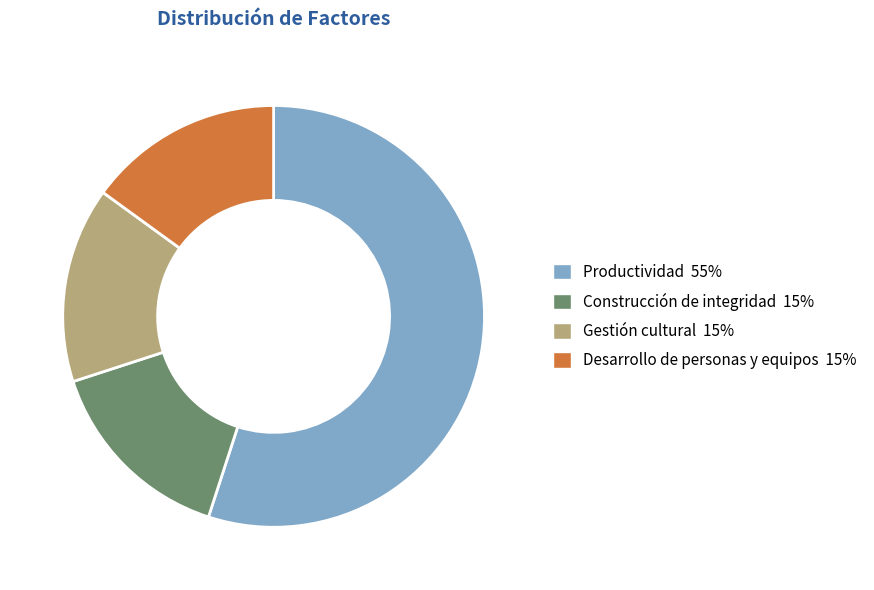

What is the largest slice in the pie chart?

Productividad